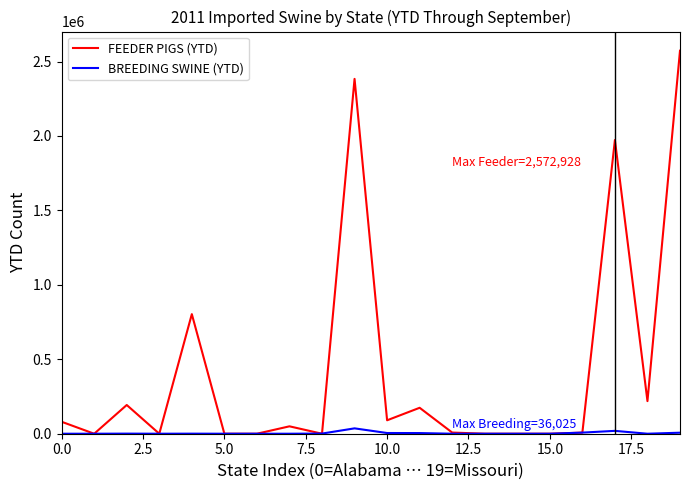

What is the average value of the BREEDING SWINE (YTD) series?

4044